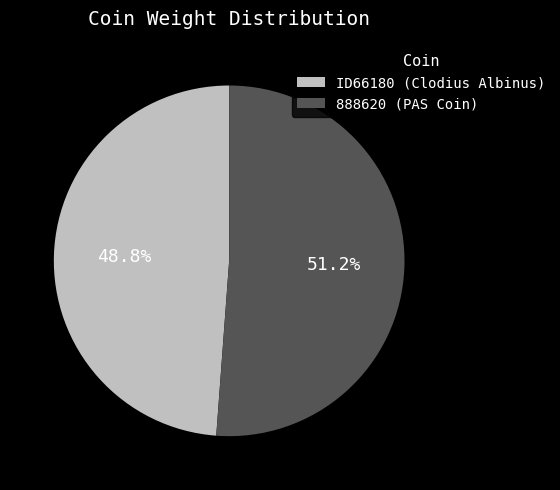

To the nearest percent, what is the combined percentage of 888620 (PAS Coin) and ID66180 (Clodius Albinus)?

100%